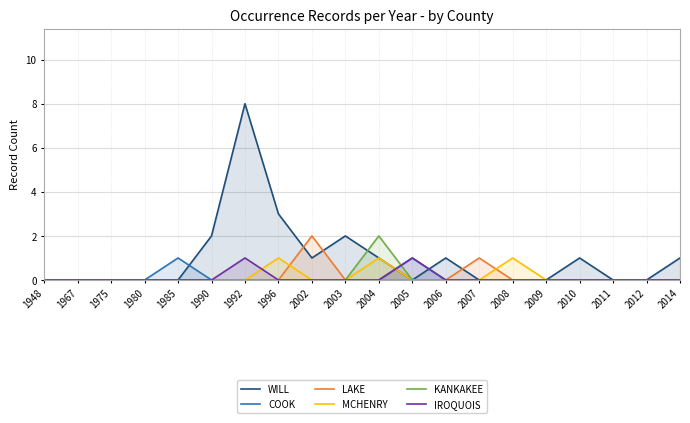

True or false: COOK and IROQUOIS cross at least once.

False